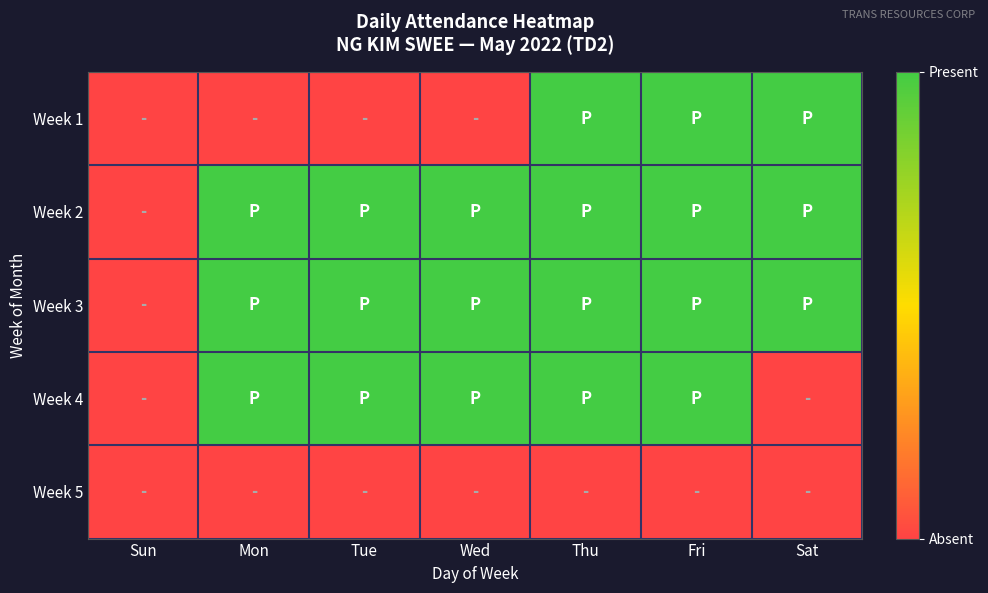

What is the total value across all series at Fri?

4